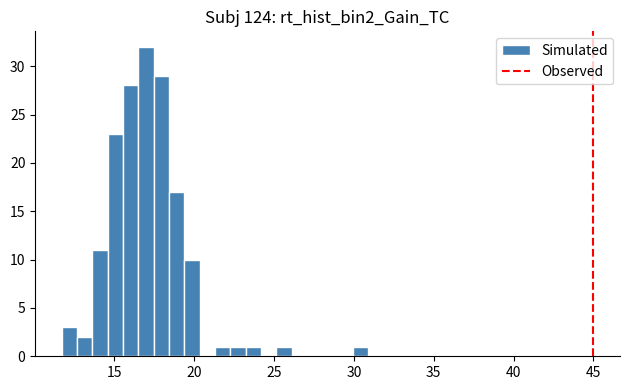

Around what value on the x-axis is the tallest bar? Give the approximate position of its centre, as read against the axis.

17.0